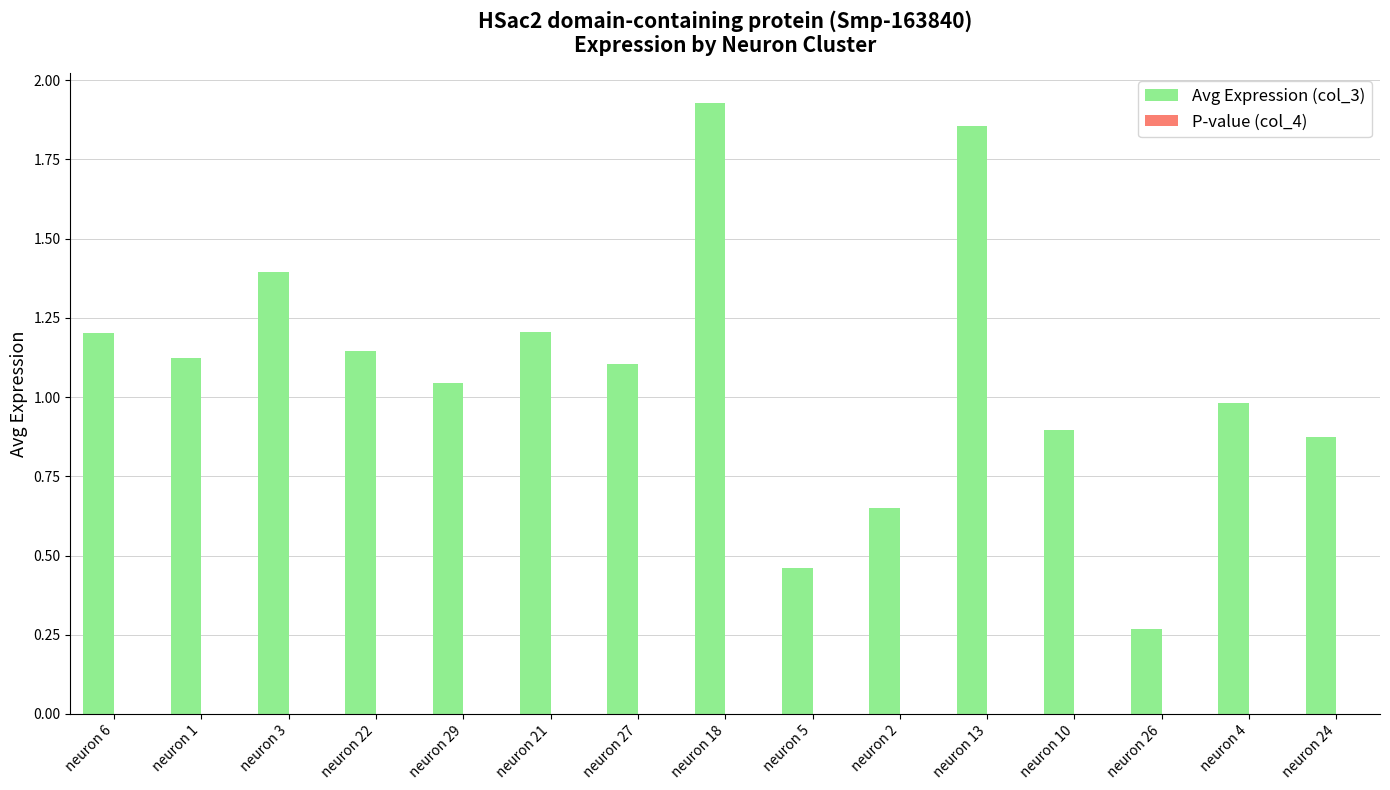

What is the sum of all Avg Expression (col_3) values?

16.1